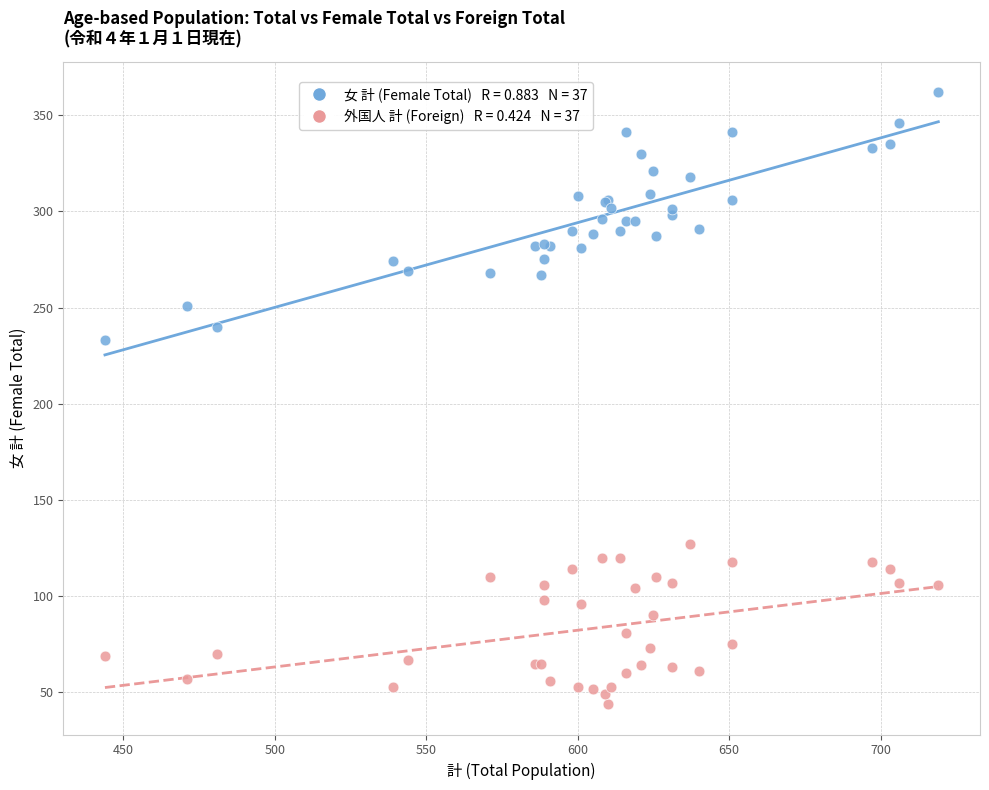

Across all series, what Y value is closest to 203?

233